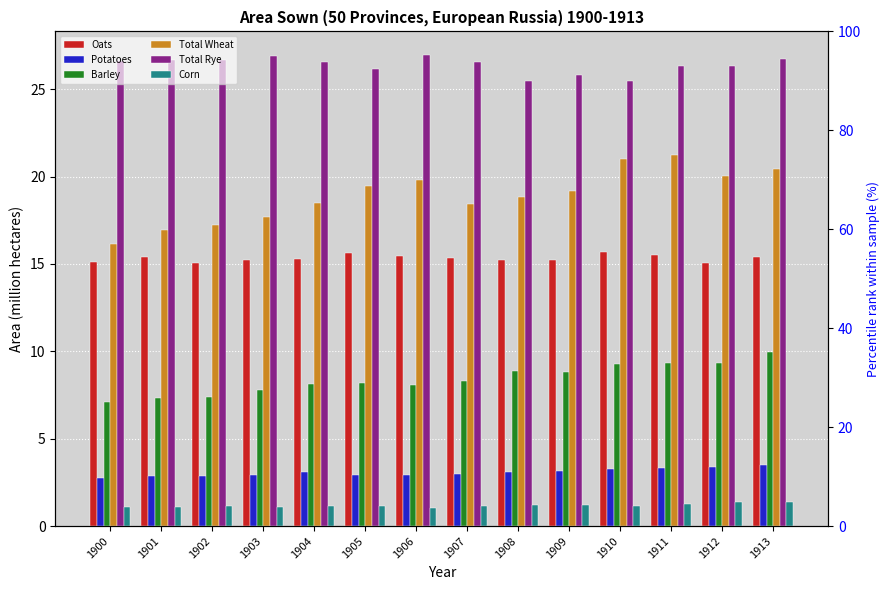

Is it true that Barley equals 10.6 at 1900?

False